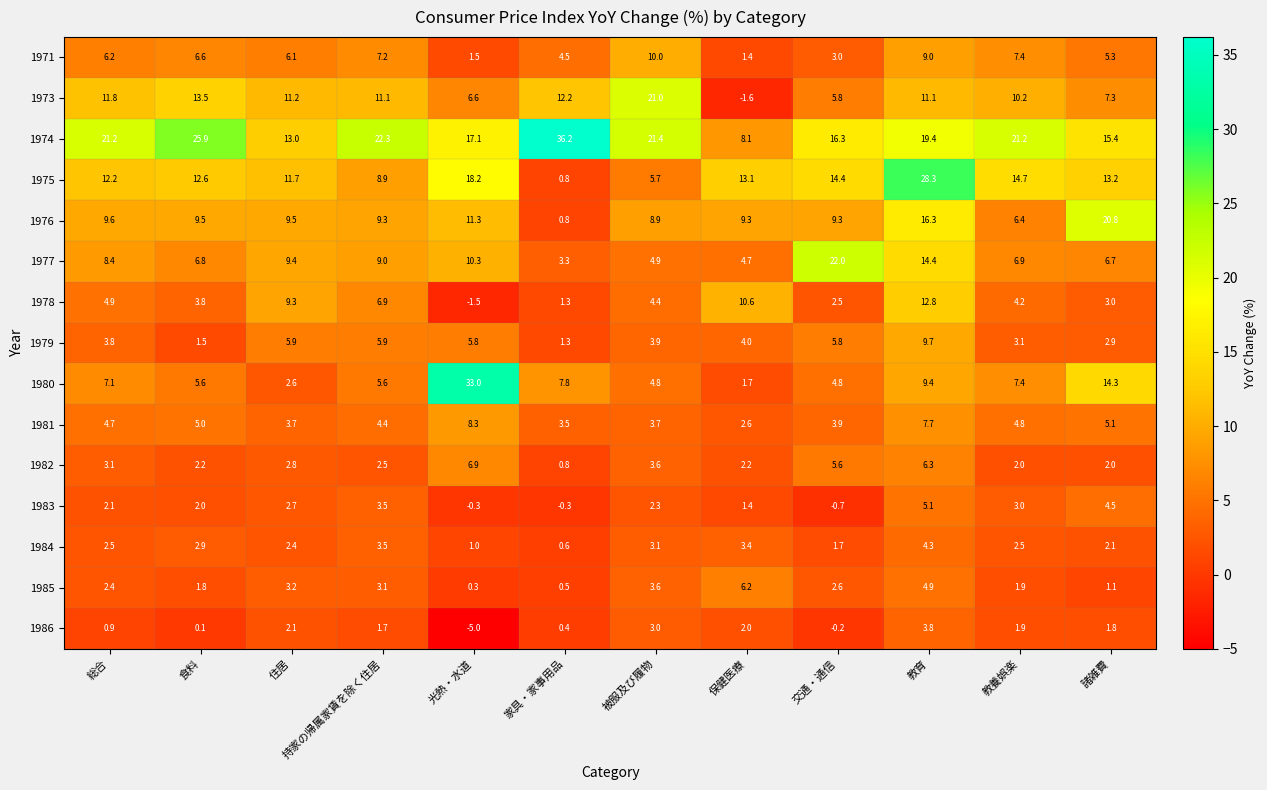

What is the difference between the highest and lowest values at 教育?

24.5